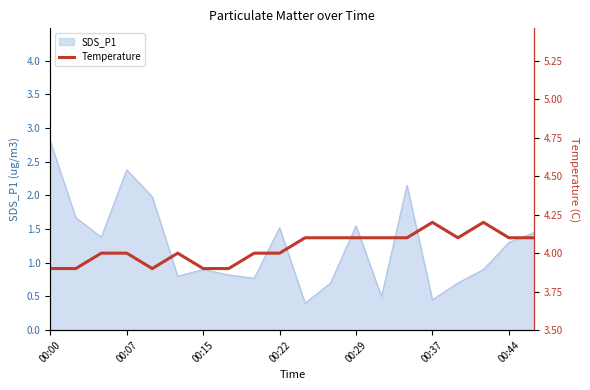

How many data points are above 4?

10